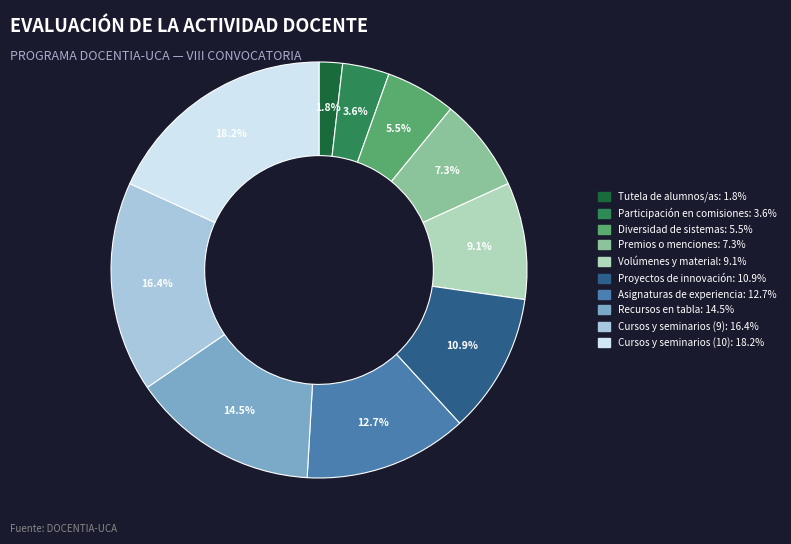

Is the sum of Volúmenes y material and Recursos en tabla greater than half?

No